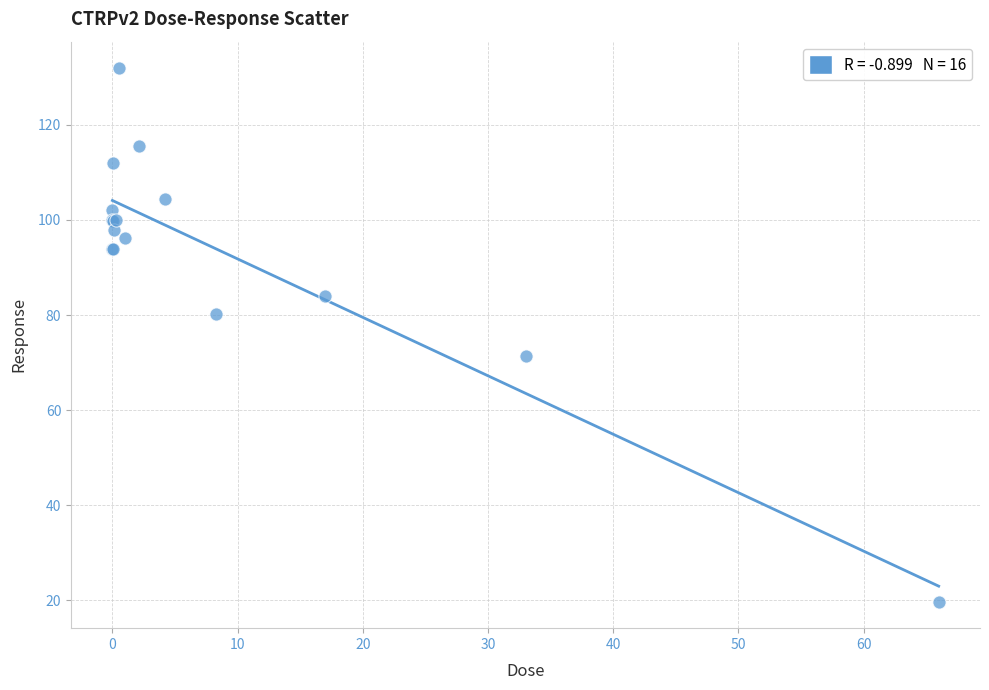

What Y value in the scatter plot is closest to 75?

71.3